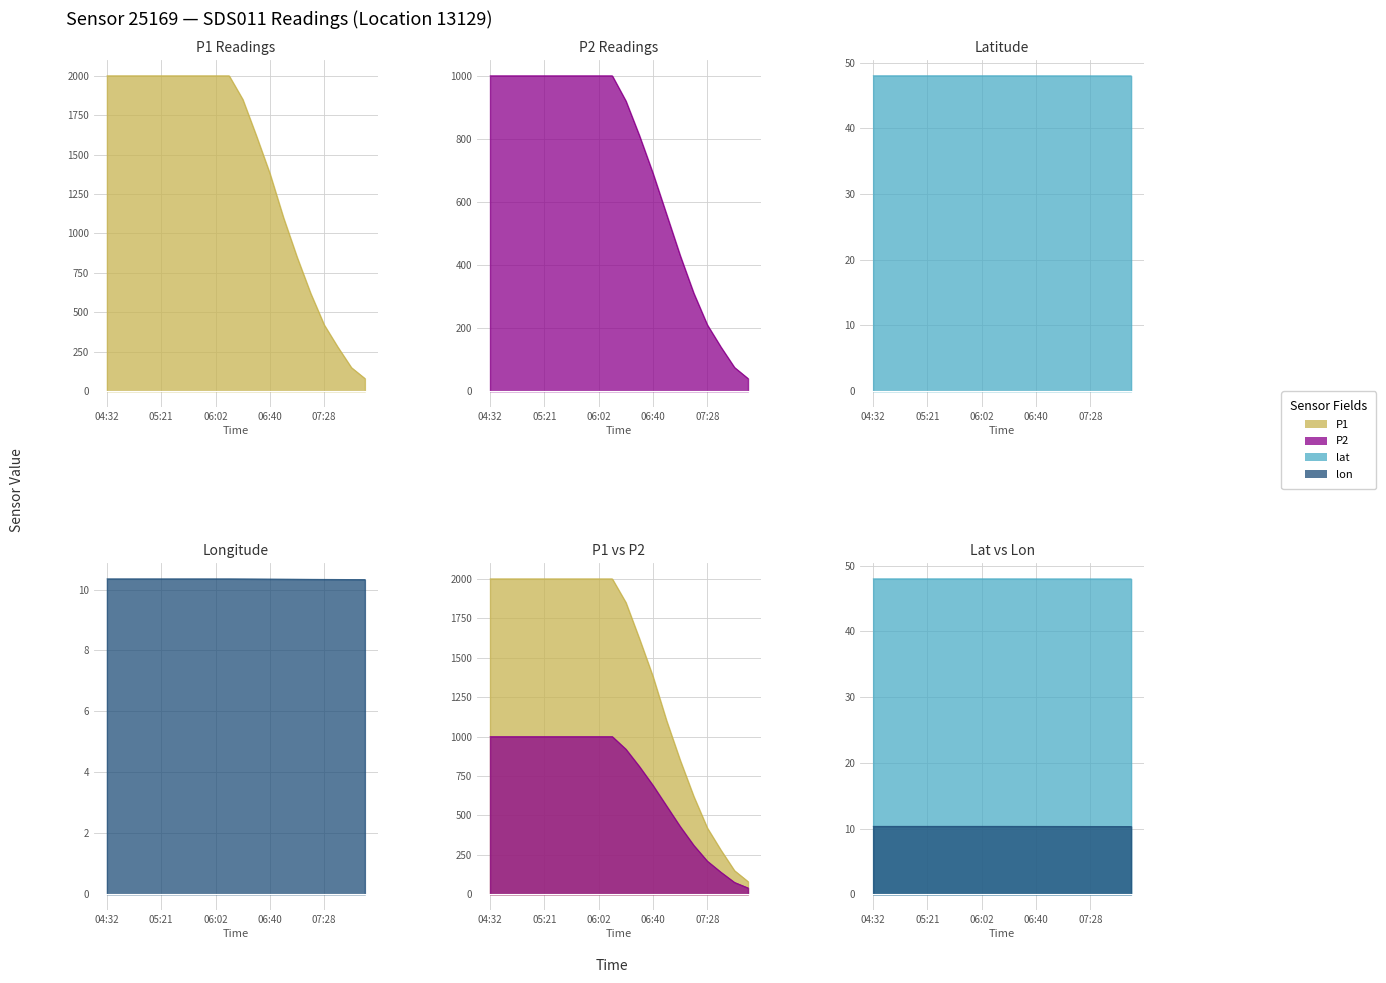

Which series has the widest spread of values?

P1 (line)